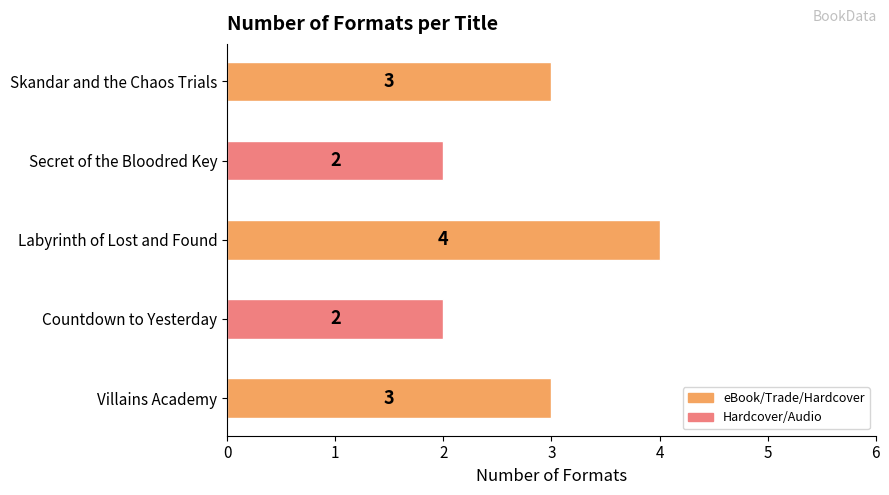

What is the maximum value shown in the chart?

4